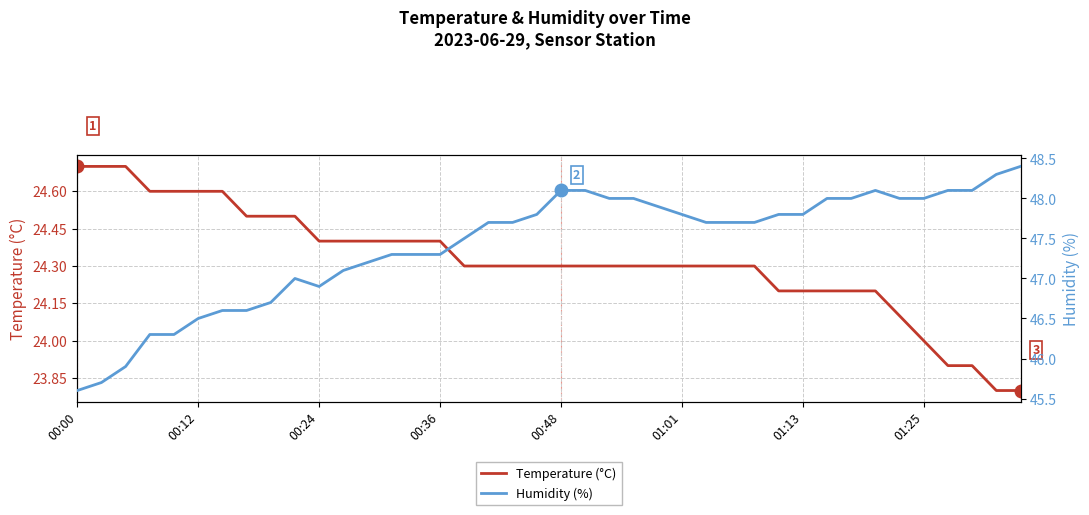

What is the lowest value of the Temperature (°C) series?

23.8